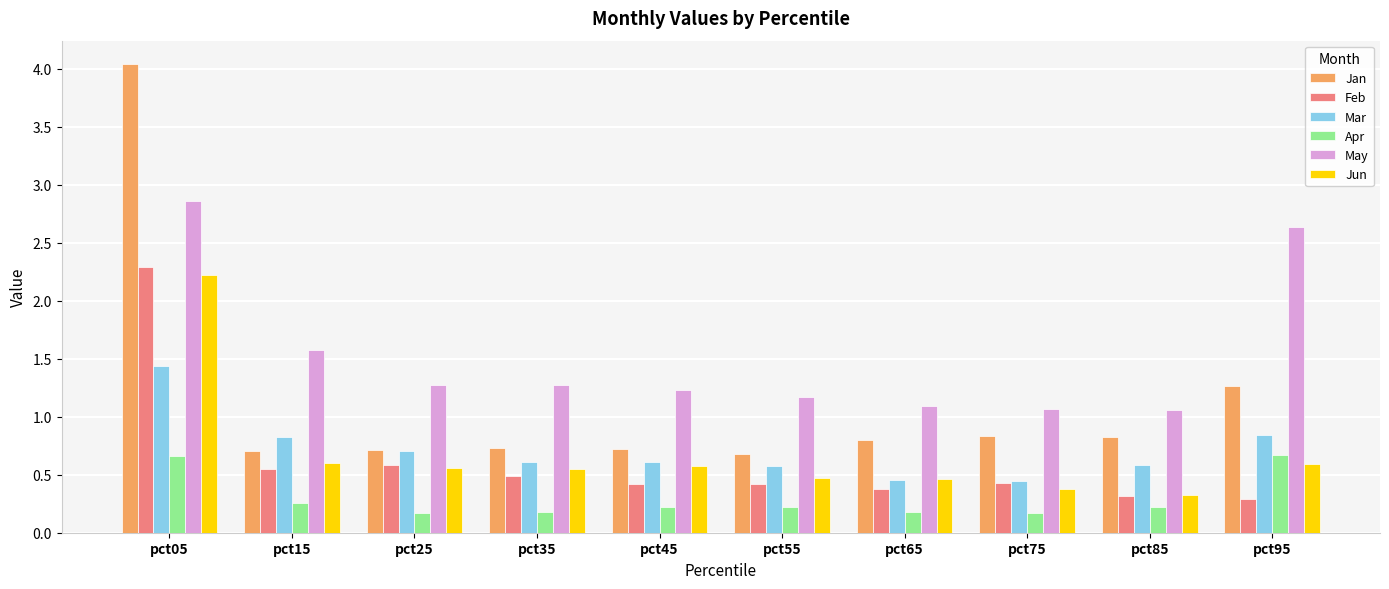

What are all the series names shown in the legend?

Jan, Feb, Mar, Apr, May, Jun